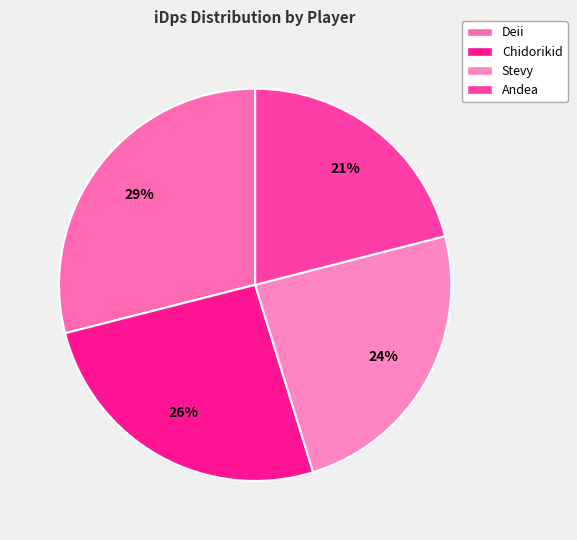

Rank the categories by value from highest to lowest.

Deii, Chidorikid, Stevy, Andea